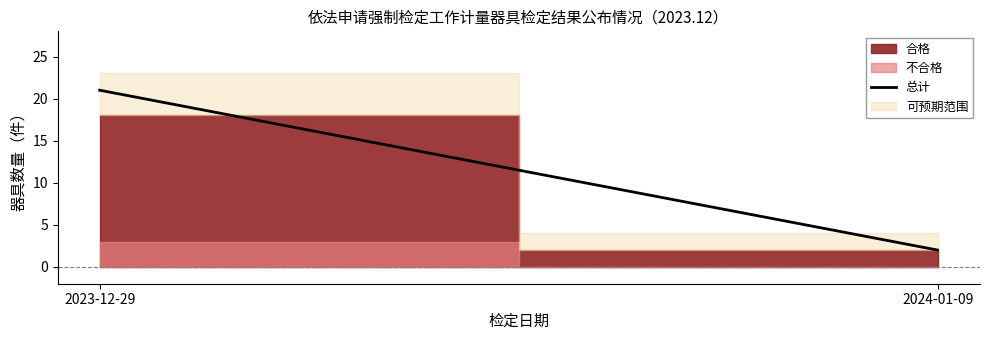

What is the value of the 1st point from the left?

21